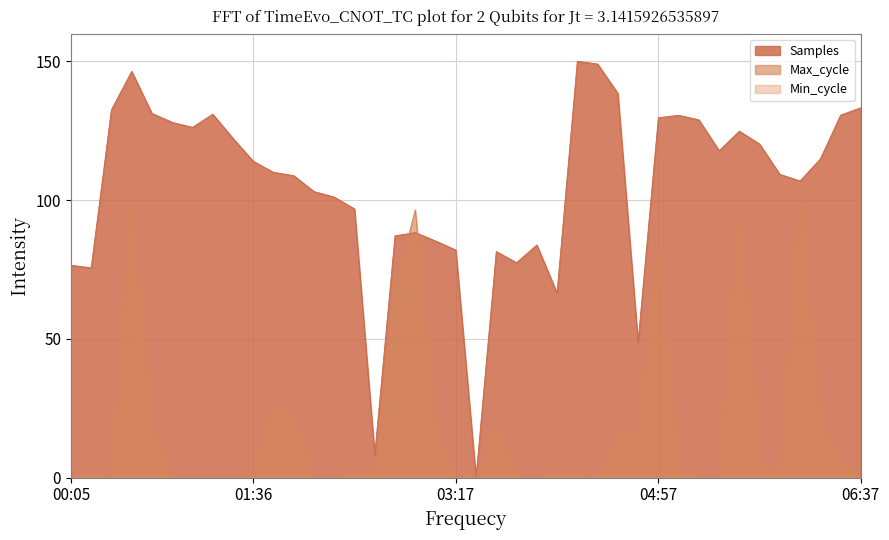

Between which two adjacent categories do Samples and Max_cycle first intersect?

02:47 and 02:57